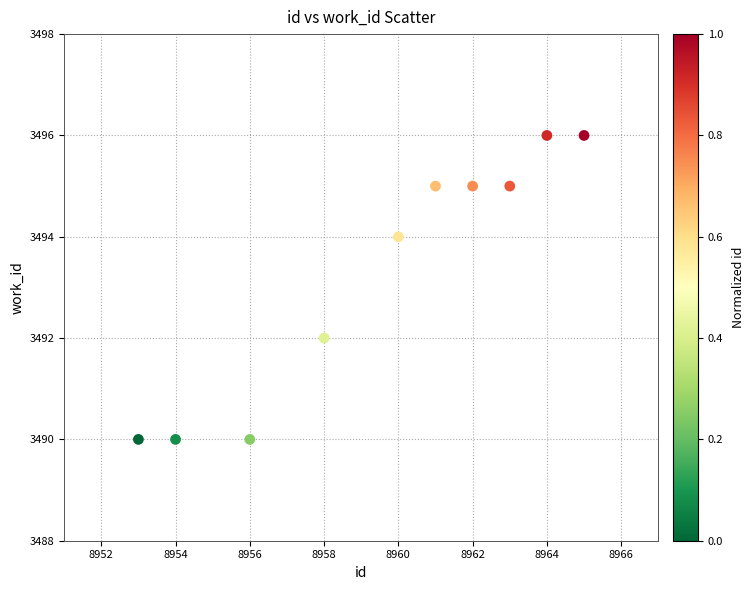

What is the average Y value?

3493